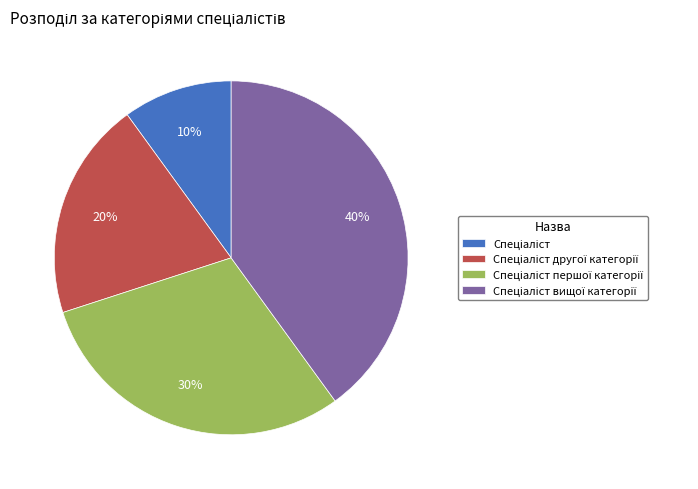

To the nearest percent, what is the difference between the largest and smallest slice percentages?

30%